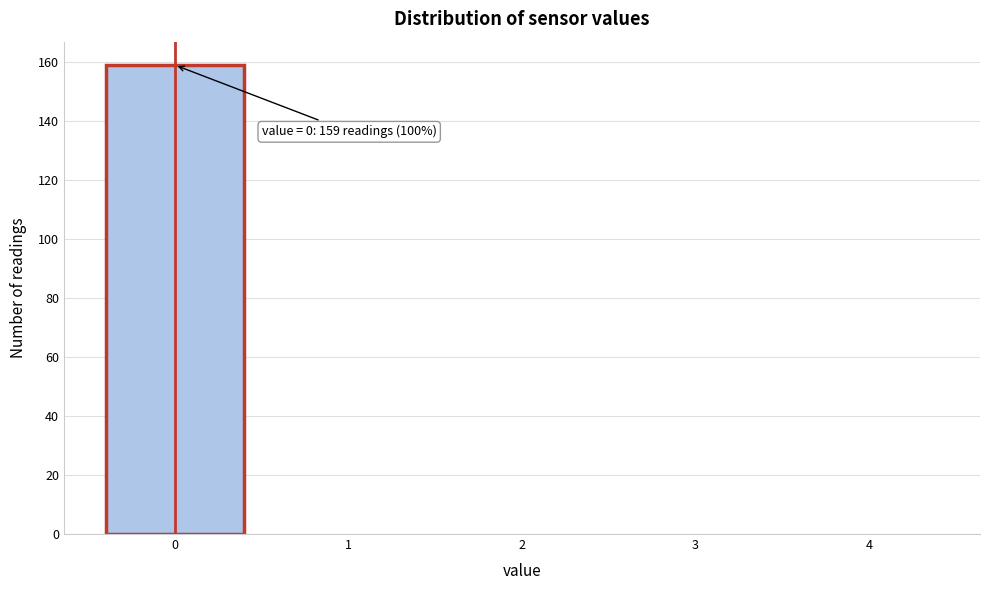

Which range on the x-axis has the tallest bar?

-0.5 to 0.5